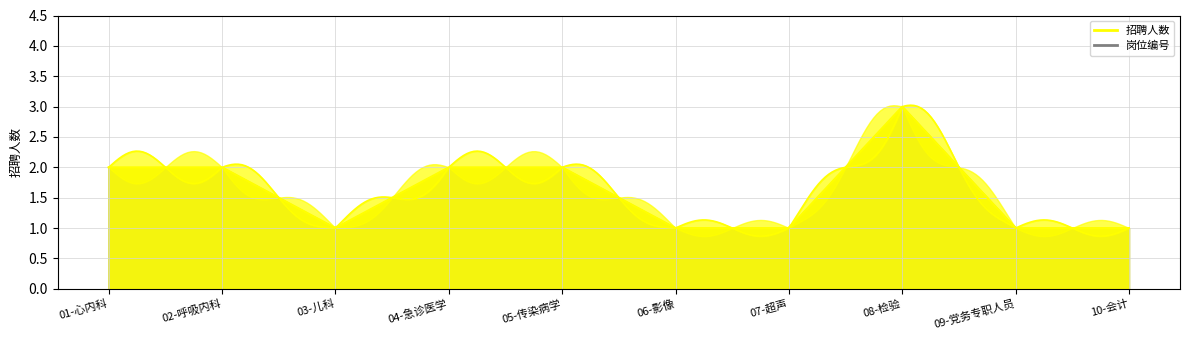

Count the number of data series in this chart.

1